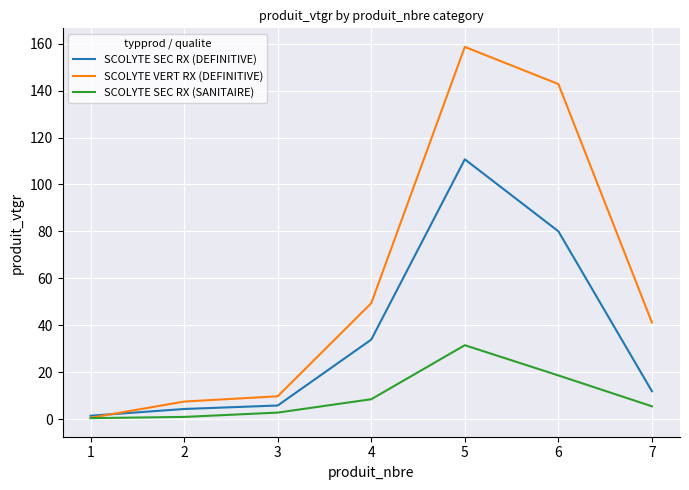

Which series has the largest total across all categories?

SCOLYTE VERT RX (DEFINITIVE)